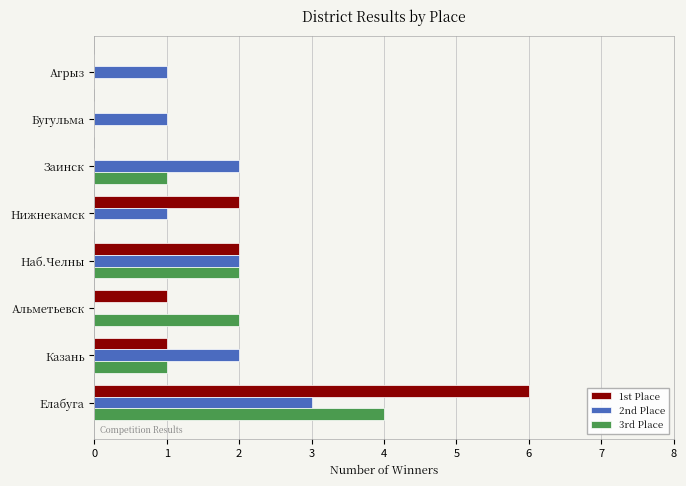

What is the greatest value displayed?

6